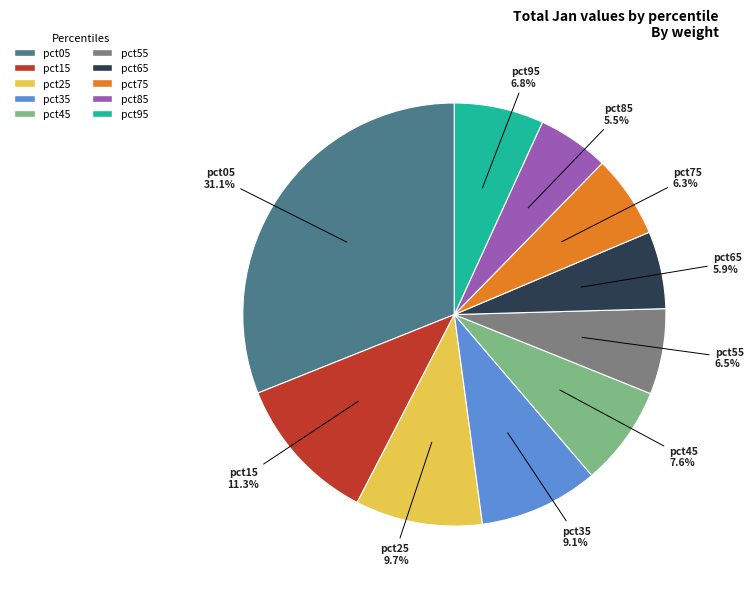

Is there a majority slice in this chart?

No